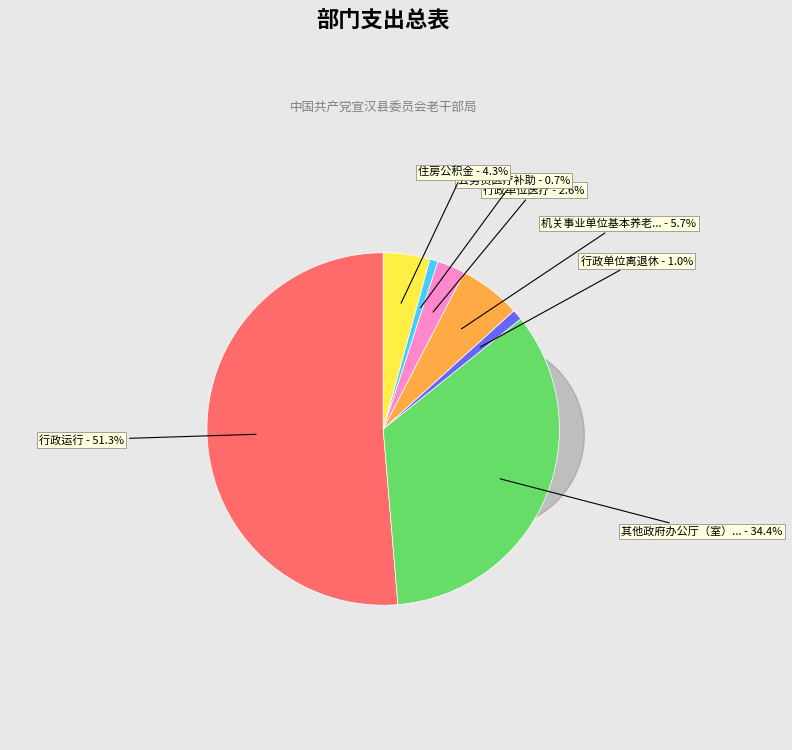

Is it true that 行政运行 is 36% of the pie?

False